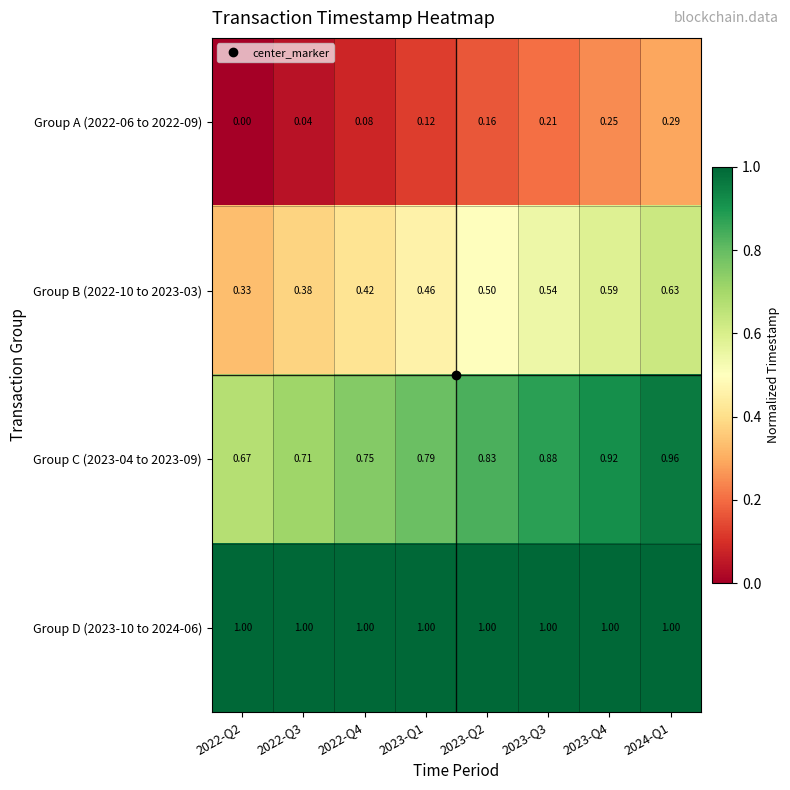

How many values in Group A (2022-06 to 2022-09) are above zero?

7